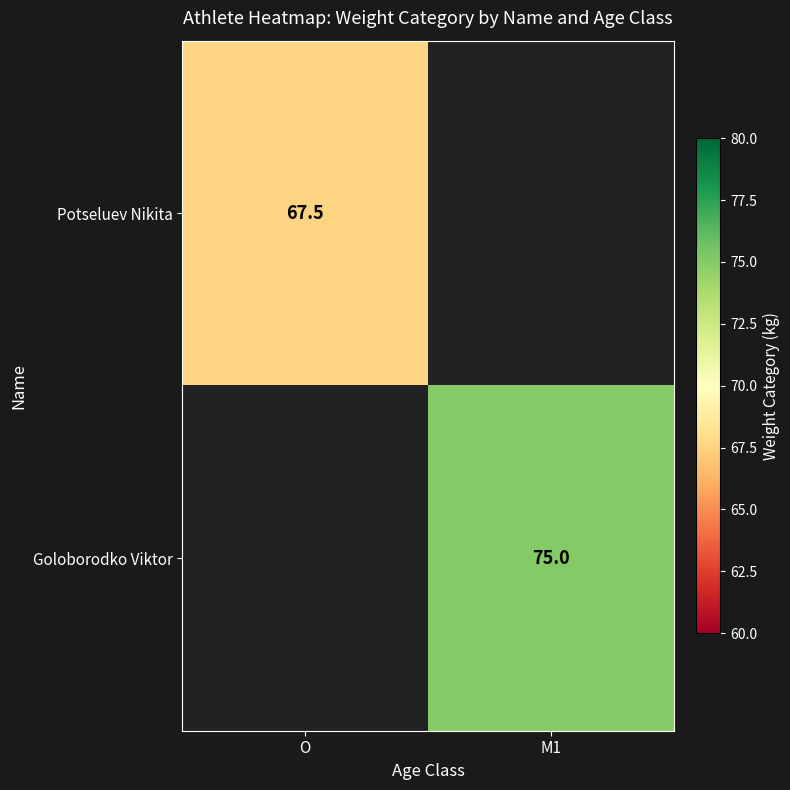

Is it true that Goloborodko Viktor equals 32.1 at M1?

False